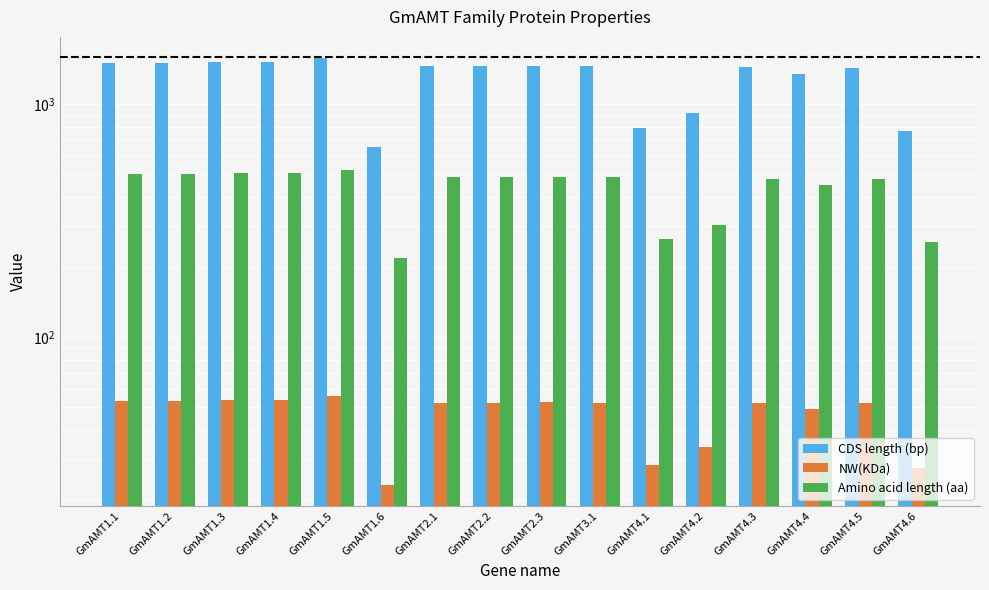

What is the difference between the highest and lowest values at GmAMT1.2?

1449.6